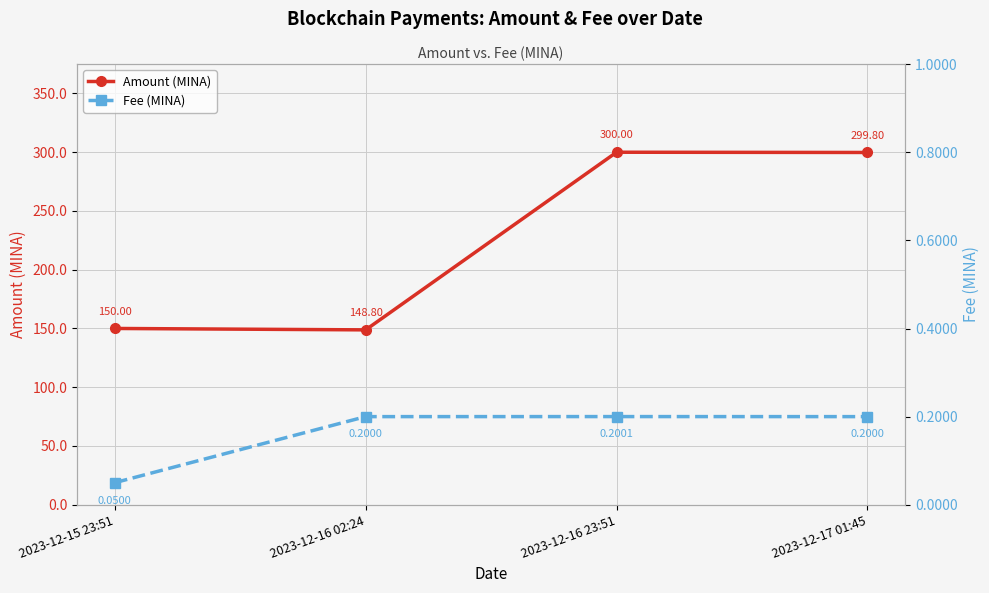

Which has a higher value, 2023-12-15 23:51 or 2023-12-17 01:45?

2023-12-17 01:45